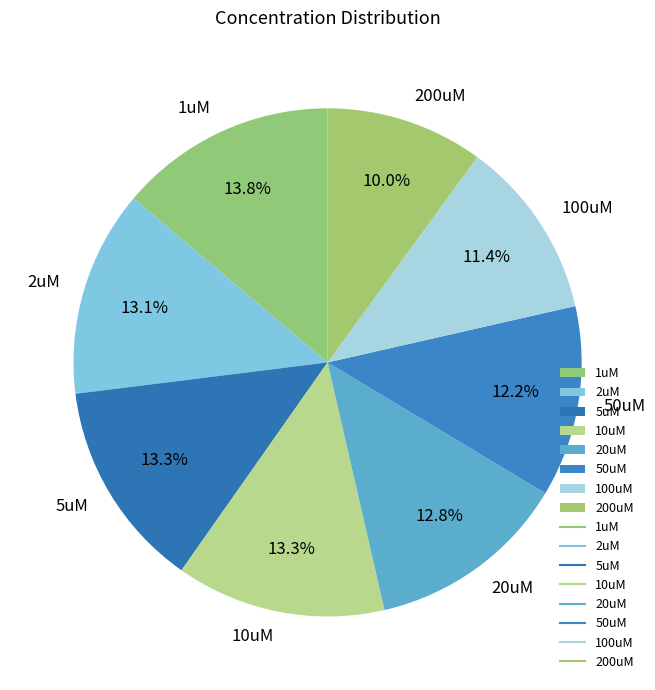

To the nearest percent, what percentage of the pie is 200uM?

10%